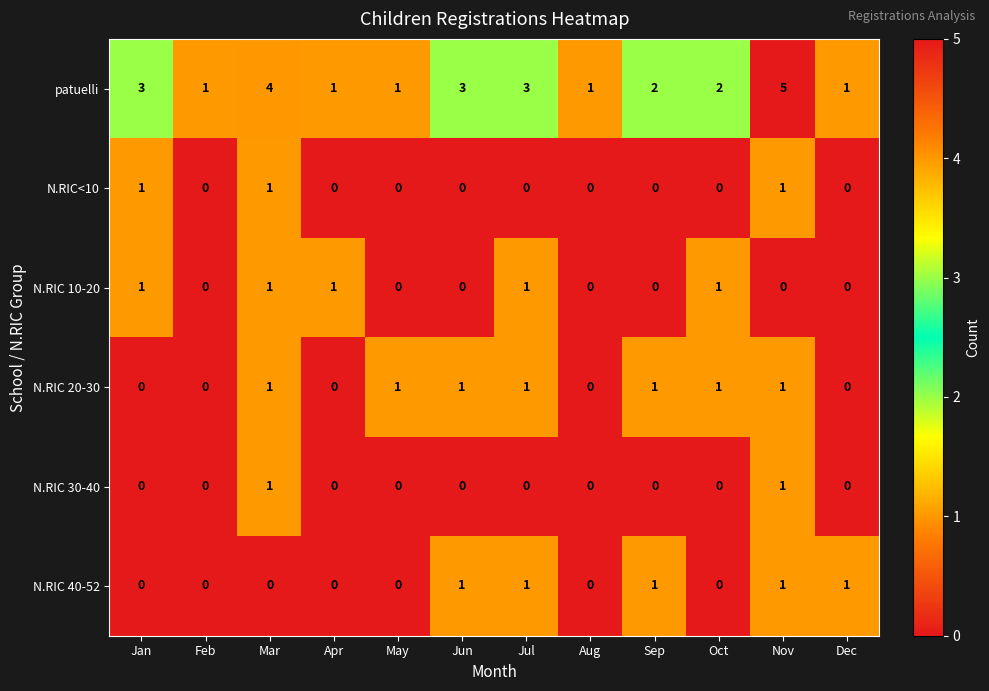

What is the total value across all series at Sep?

4